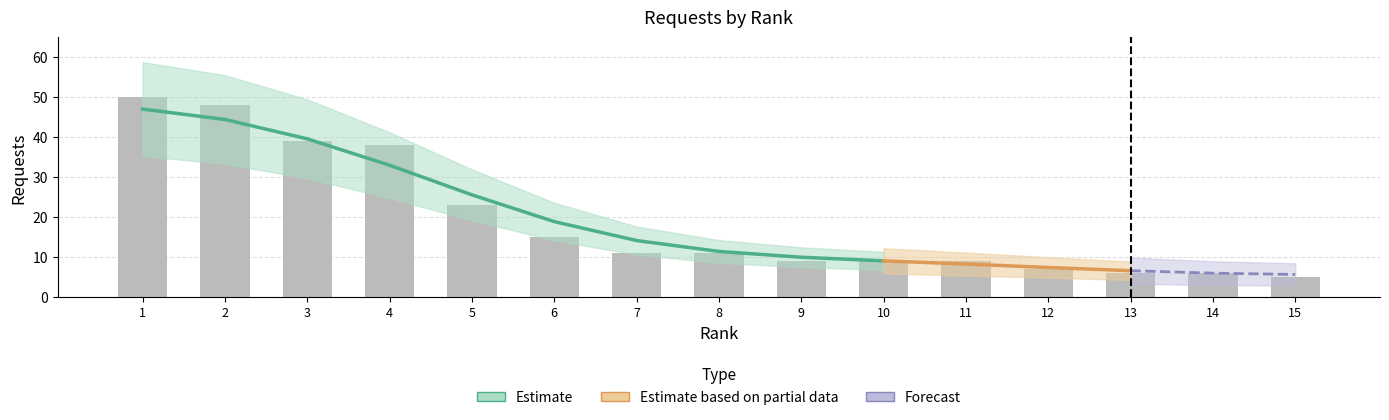

Rank the categories by value from lowest to highest.

15, 13, 14, 12, 9, 10, 11, 7, 8, 6, 5, 4, 3, 2, 1